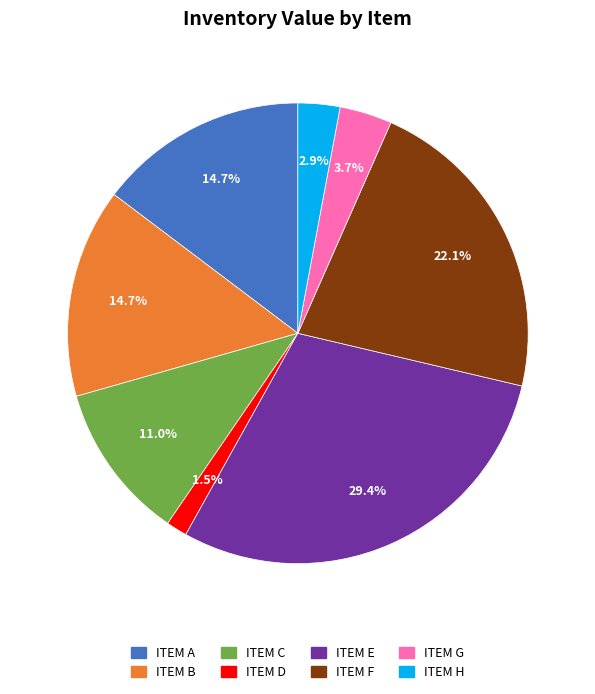

Is there any slice that represents more than half of the pie?

No